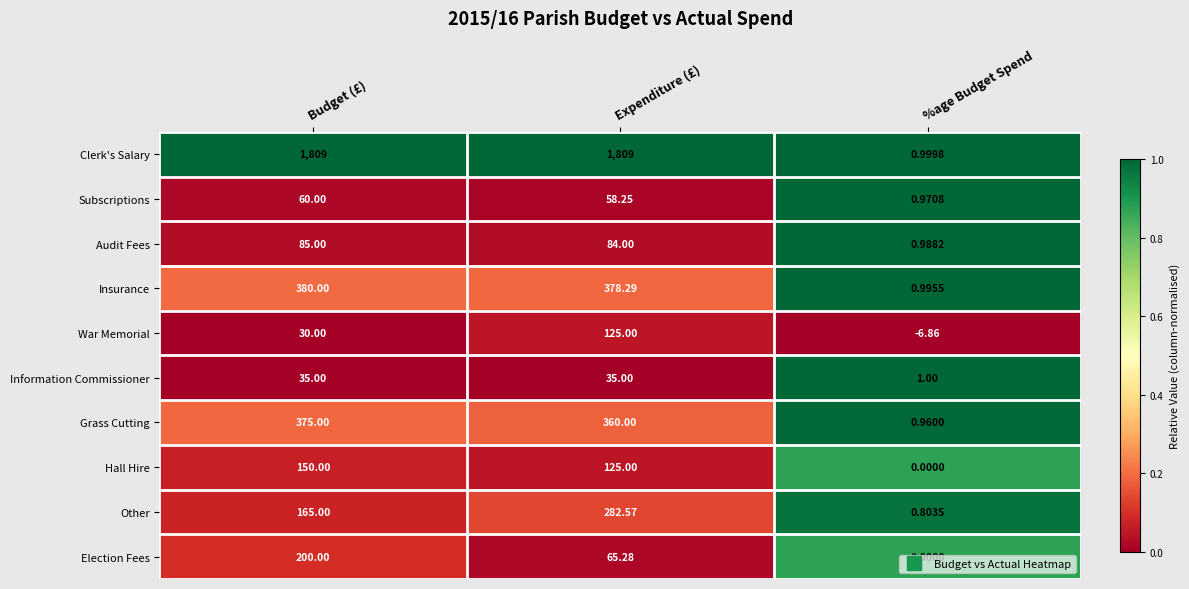

At which category is the sum across all series the highest?

Expenditure (£)